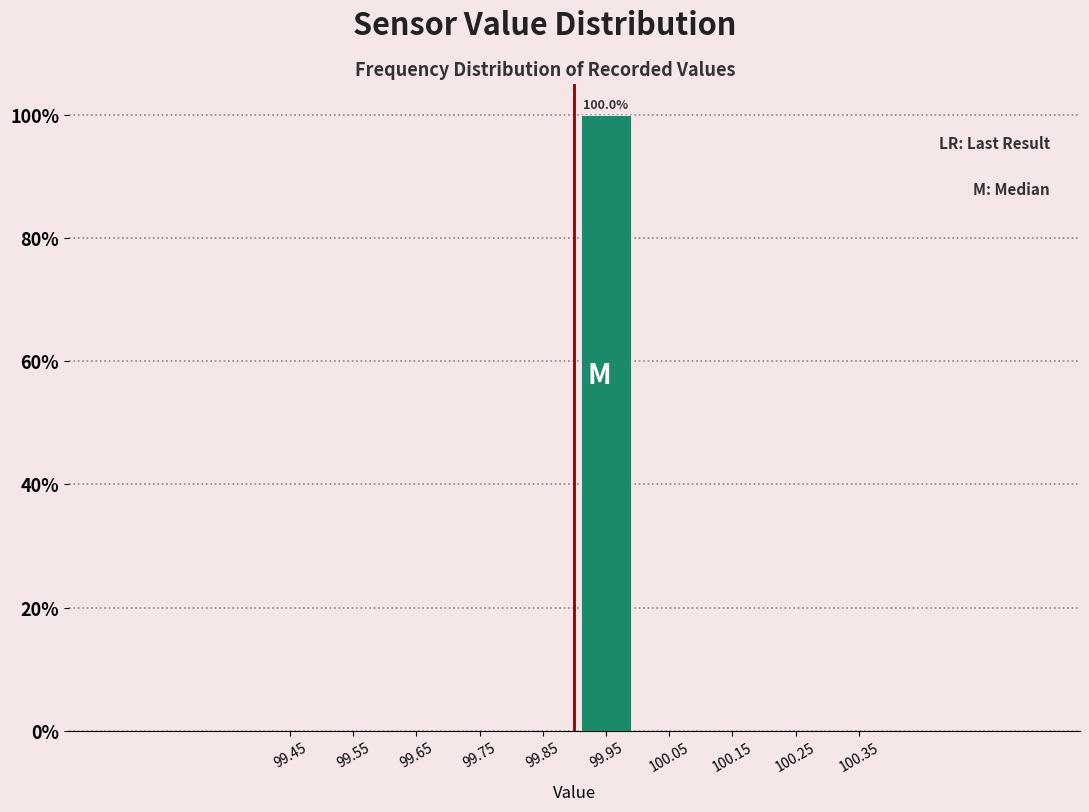

Which range on the x-axis has the tallest bar?

99.9 to 100.0